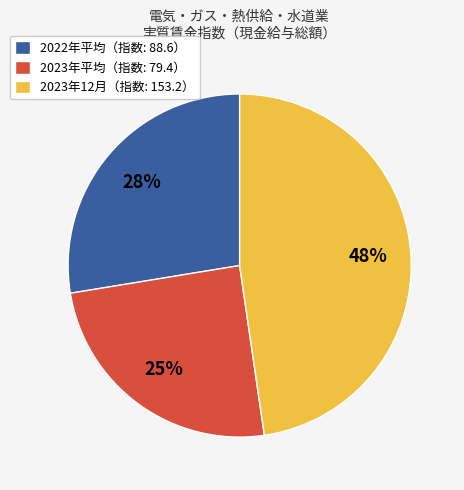

Do 2022年平均（指数: 88.6） and 2023年12月（指数: 153.2） together represent more than half of the pie?

Yes